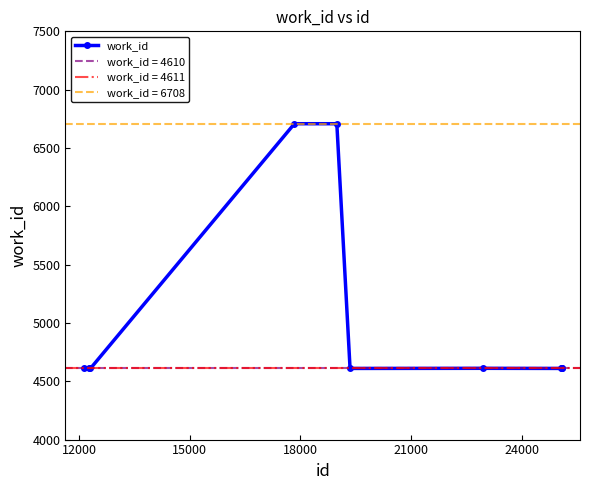

What is the smallest value displayed?

4610